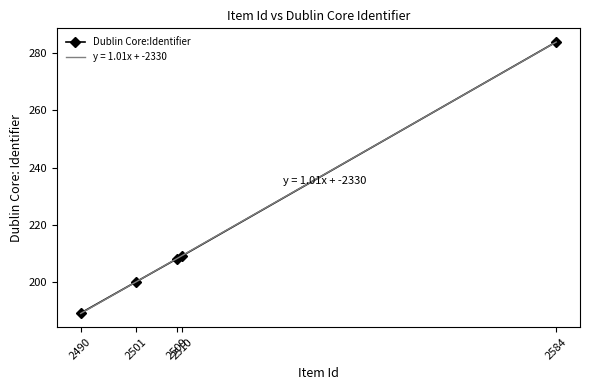

Reading left to right, transcribe all the data shown in this chart.

189	200	208	209	284